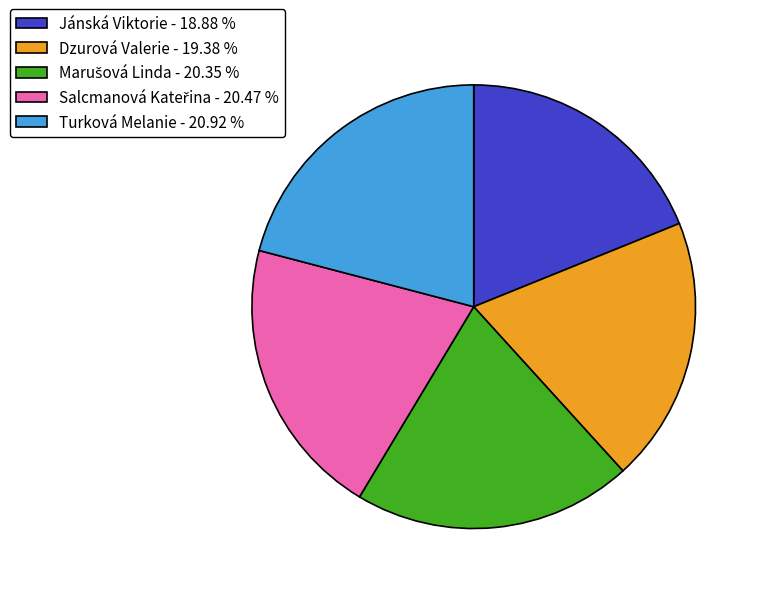

Does any single category account for the majority?

No